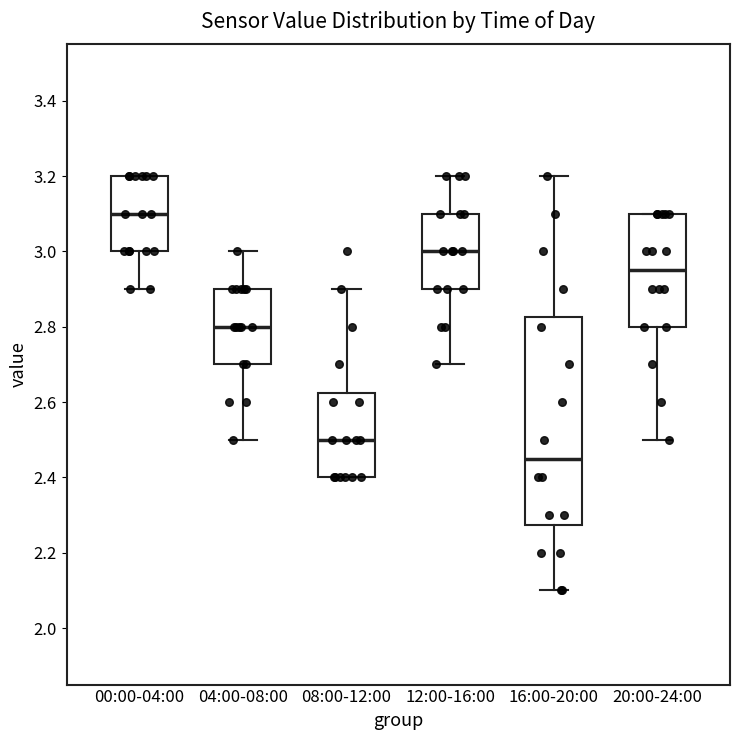

Reading left to right, transcribe this box plot: for each box, give where its median line is, the range the box spans, and where its two whiskers end, as read against the y-axis. The values are not printed on the chart, so give them approximately, as read against the axis.

00:00-04:00: median 3.10, box 3.00 to 3.20, whiskers 2.90 to 3.20
04:00-08:00: median 2.80, box 2.70 to 2.90, whiskers 2.50 to 3.00
08:00-12:00: median 2.50, box 2.40 to 2.62, whiskers 2.40 to 2.90
12:00-16:00: median 3.00, box 2.90 to 3.10, whiskers 2.70 to 3.20
16:00-20:00: median 2.46, box 2.28 to 2.82, whiskers 2.10 to 3.20
20:00-24:00: median 2.96, box 2.80 to 3.10, whiskers 2.50 to 3.10